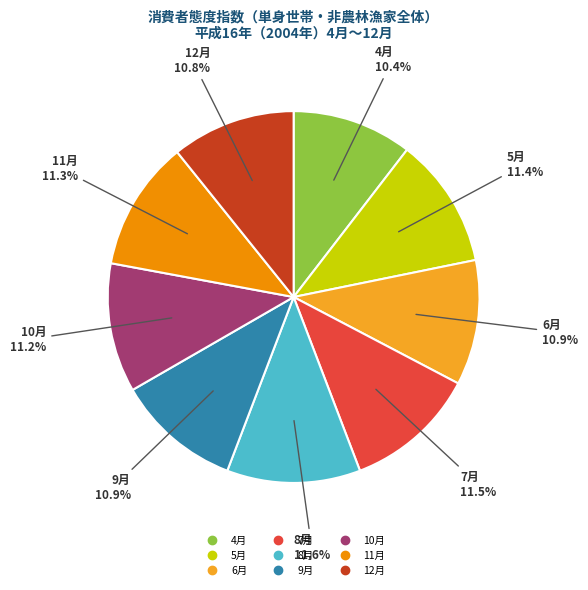

Is 12月 the majority of the pie?

No